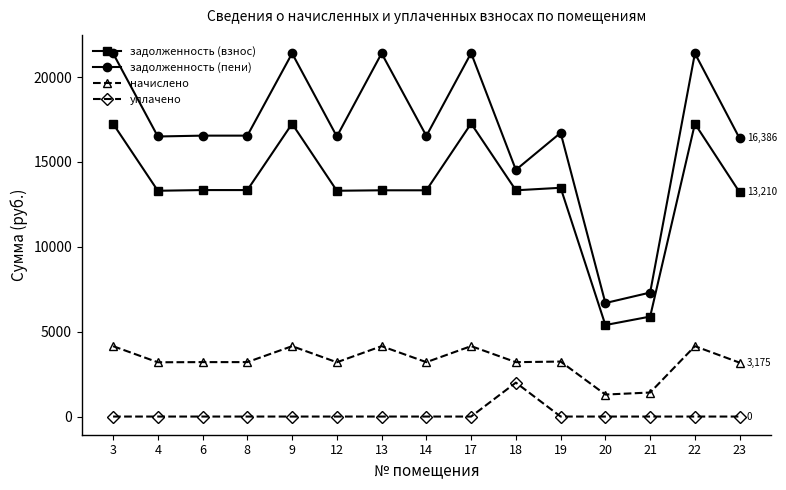

Is it true that задолженность (взнос) equals 5475.9 at 8?

False